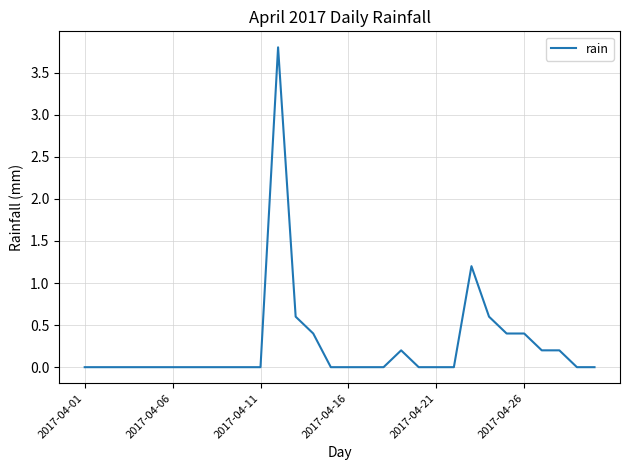

What is the difference between the maximum and minimum values?

3.8